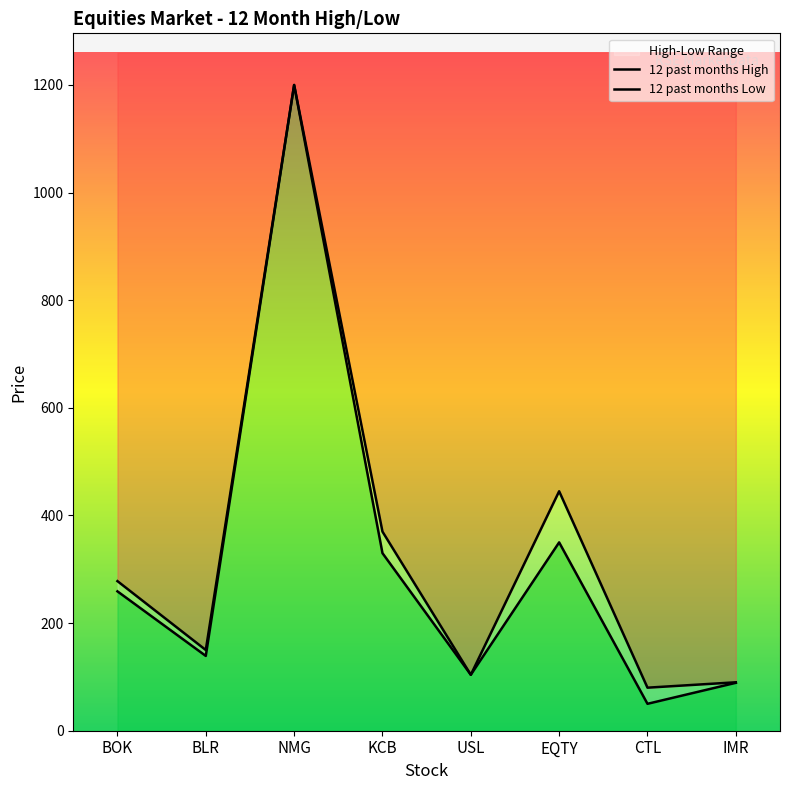

What are all the series names shown in the legend?

12 past months High, 12 past months Low